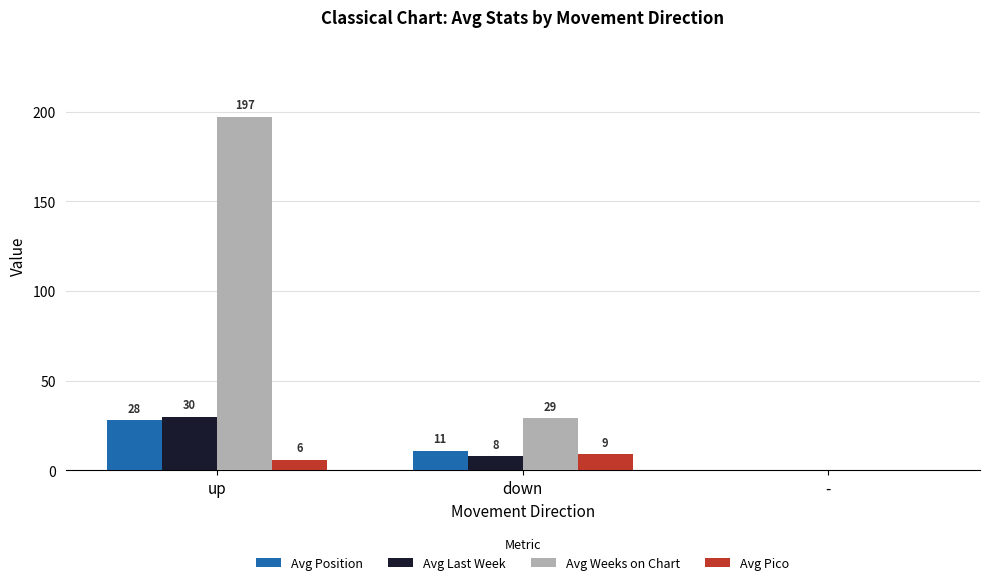

Reading left to right, what are all the values shown in this chart?

Avg Position: 28	11	0
Avg Last Week: 30	8	0
Avg Weeks on Chart: 197	29	0
Avg Pico: 6	9	0